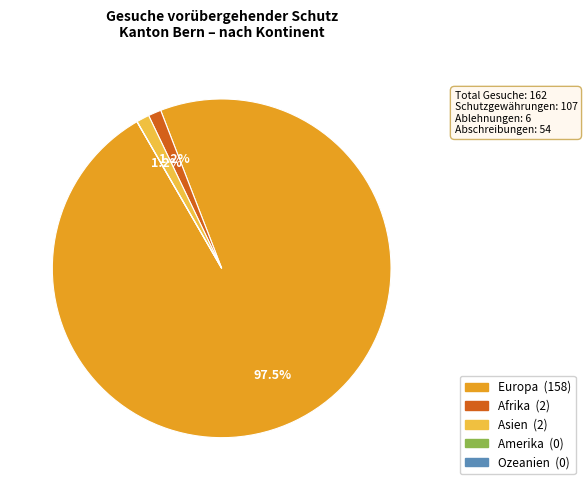

The Europa slice represents 88% of the pie. True or false?

False